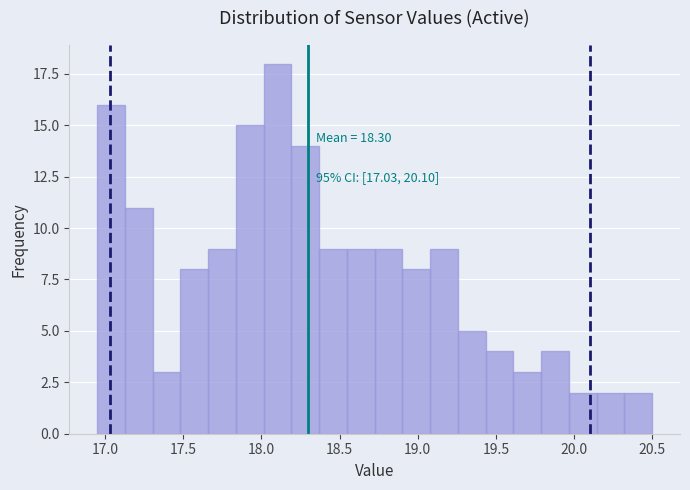

Around what value on the x-axis is the tallest bar? Give the approximate position of its centre, as read against the axis.

18.10